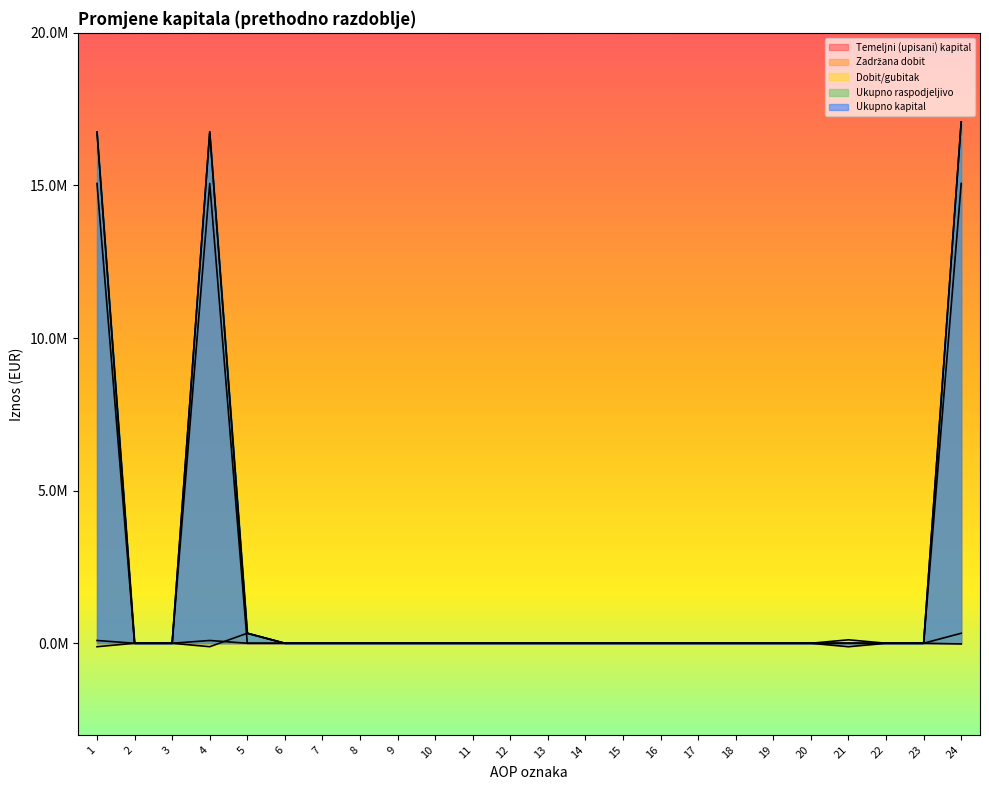

List the labels in order of Dobit/gubitak value, largest first.

5, 24, 21, 2, 3, 6, 7, 8, 9, 10, 11, 12, 13, 14, 15, 16, 17, 18, 19, 20, 22, 23, 1, 4